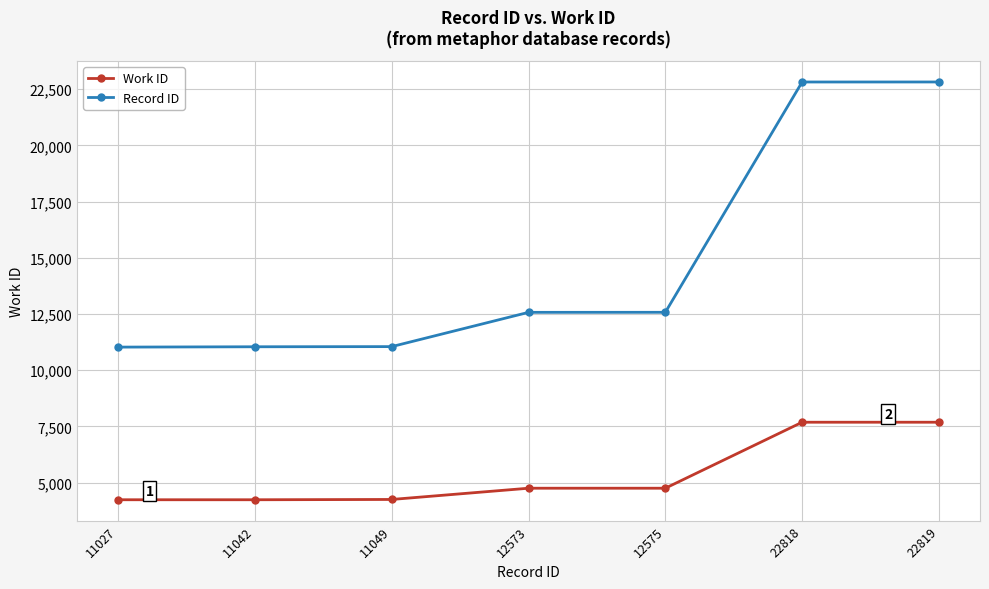

How many lines are shown in the chart?

2